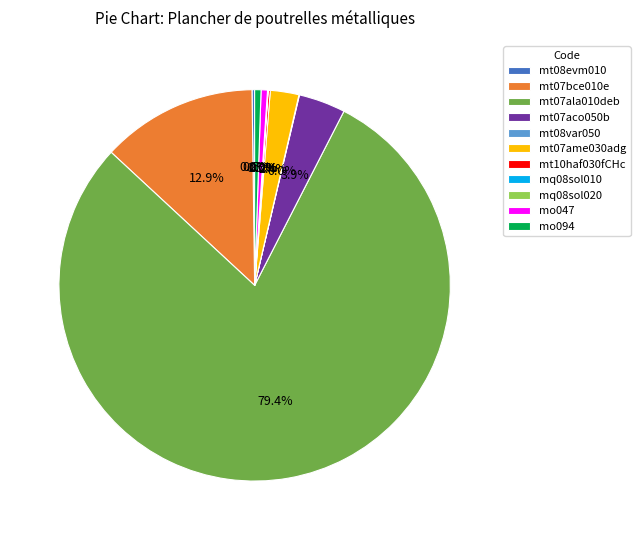

To the nearest percent, what is the difference between the mt07bce010e and mo047 slice percentages?

12%